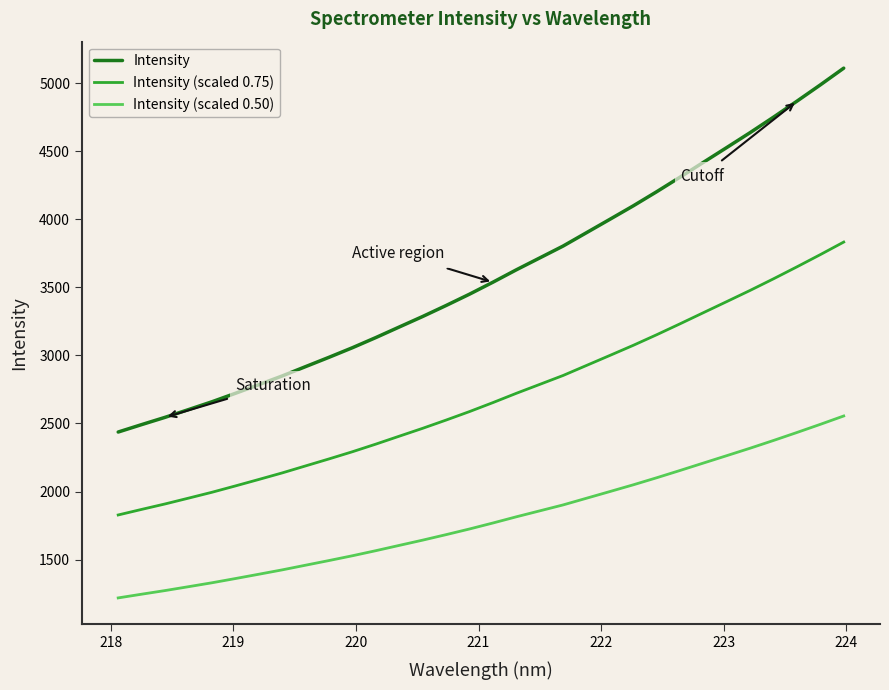

Count the number of categories in the chart.

32